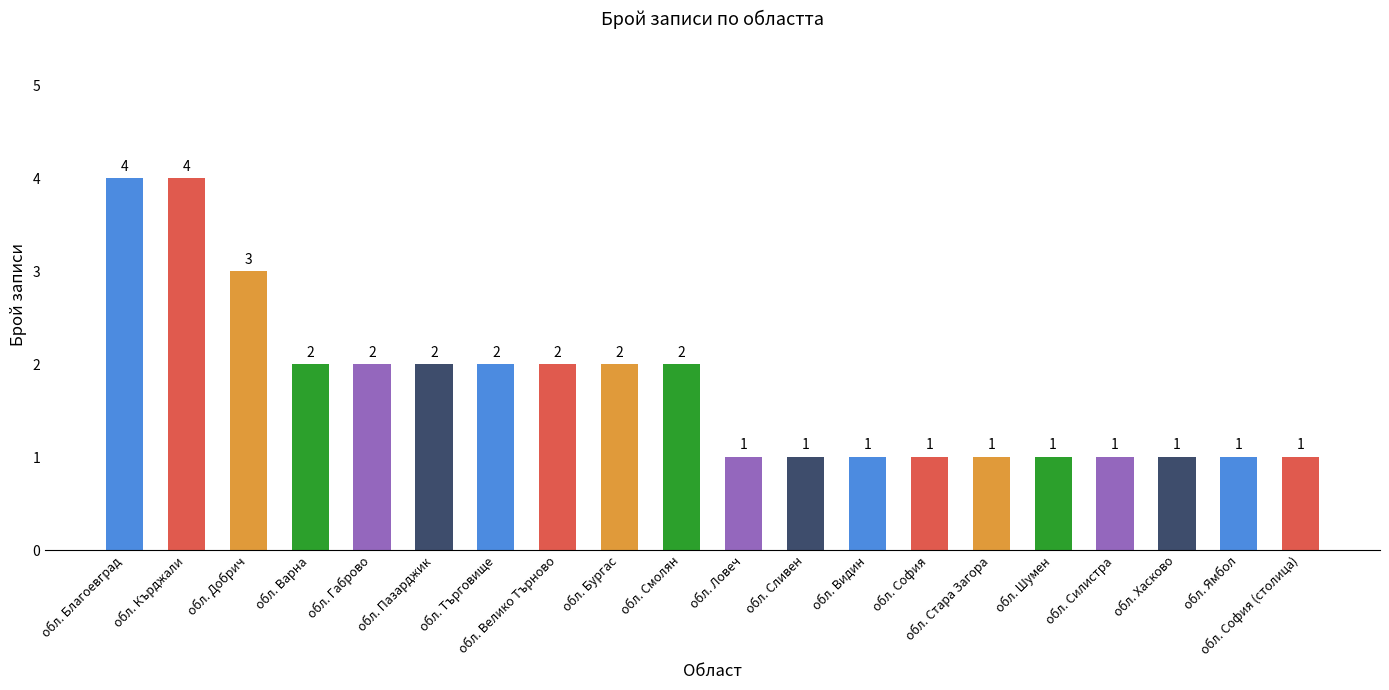

Is it true that the value at обл. Хасково is 1?

True